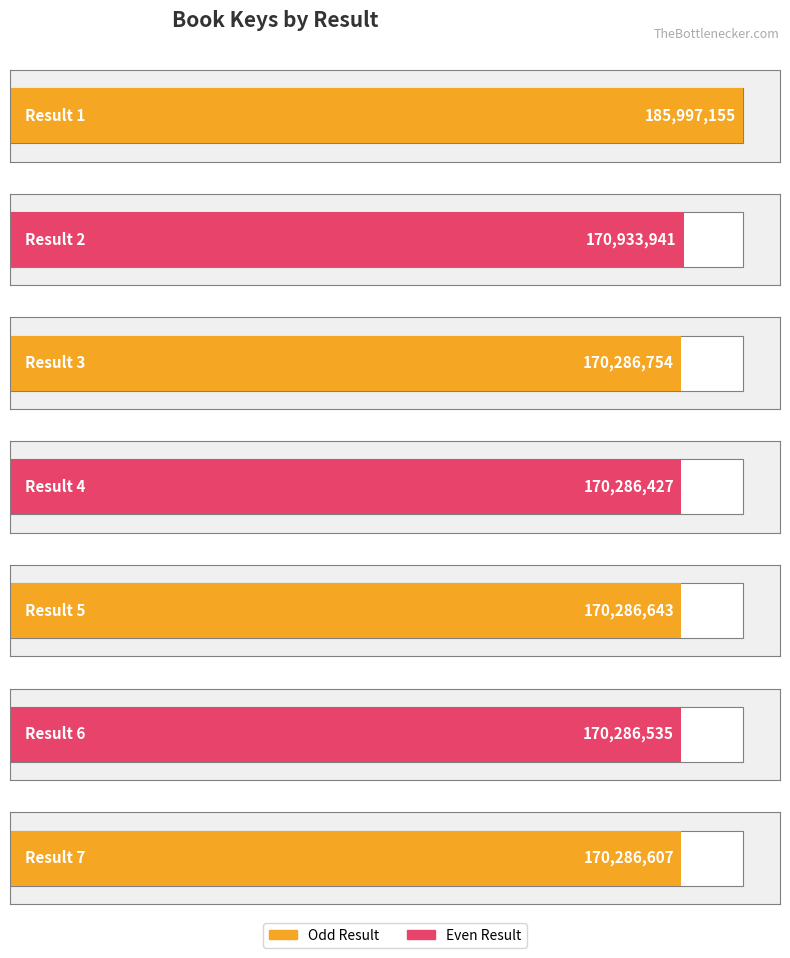

What is the maximum value shown in the chart?

185997155